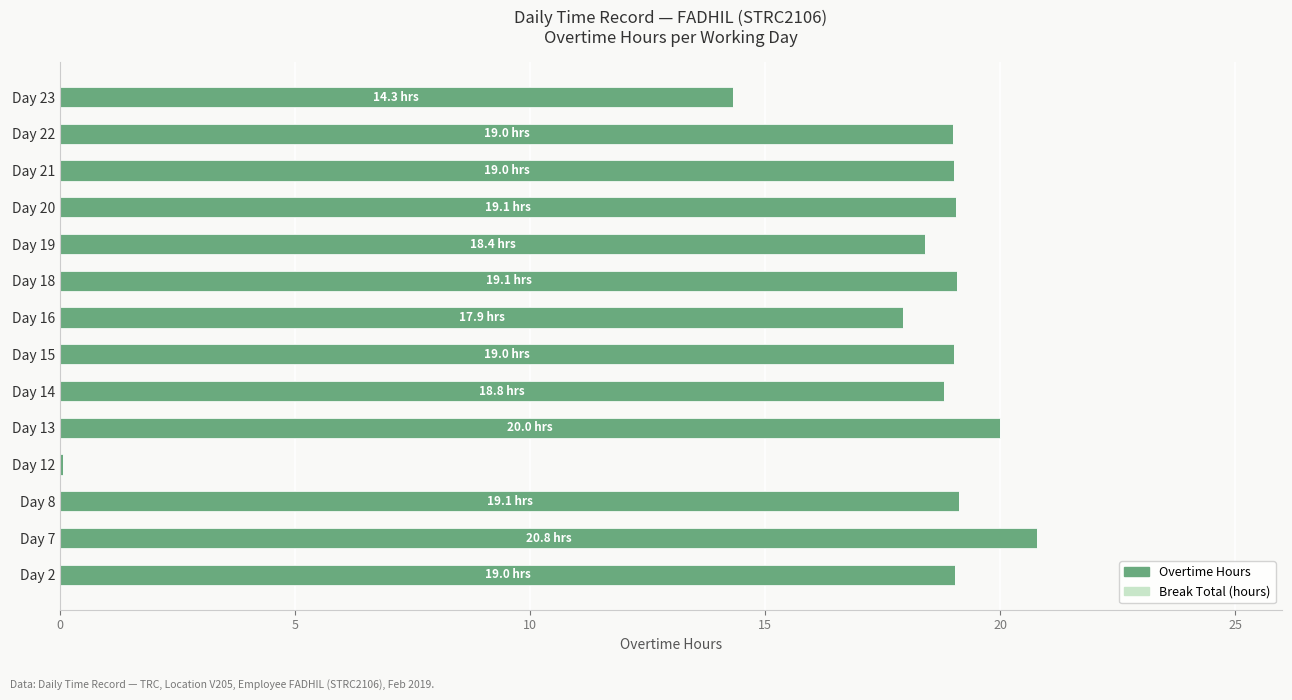

Between Day 22 and Day 16, which is larger?

Day 22